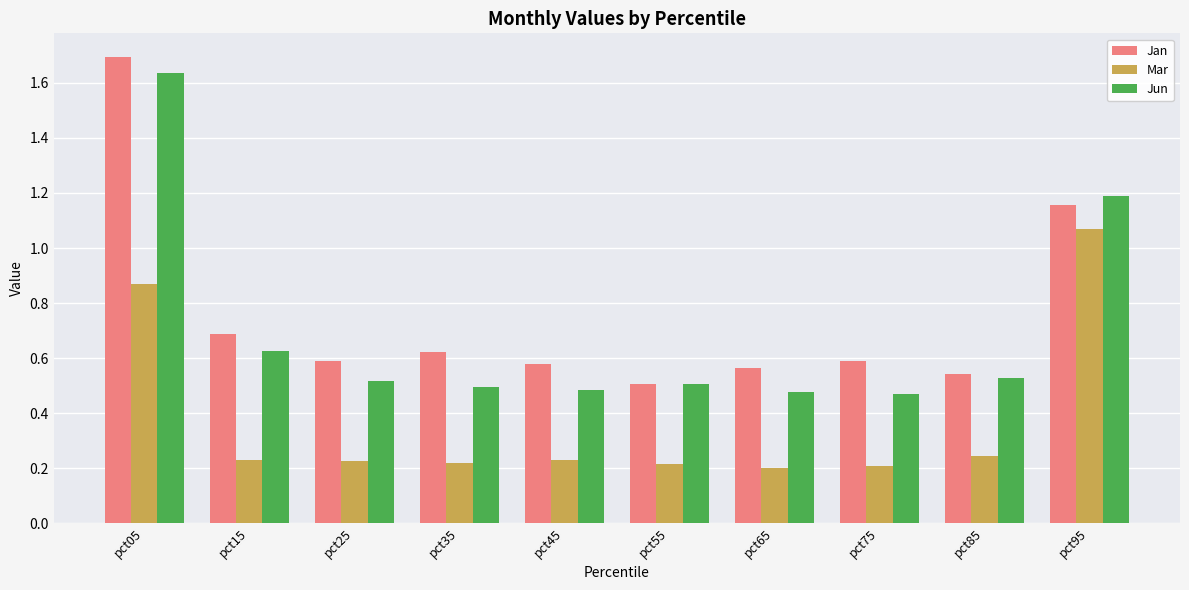

At which label is Jun closest to 1?

pct95